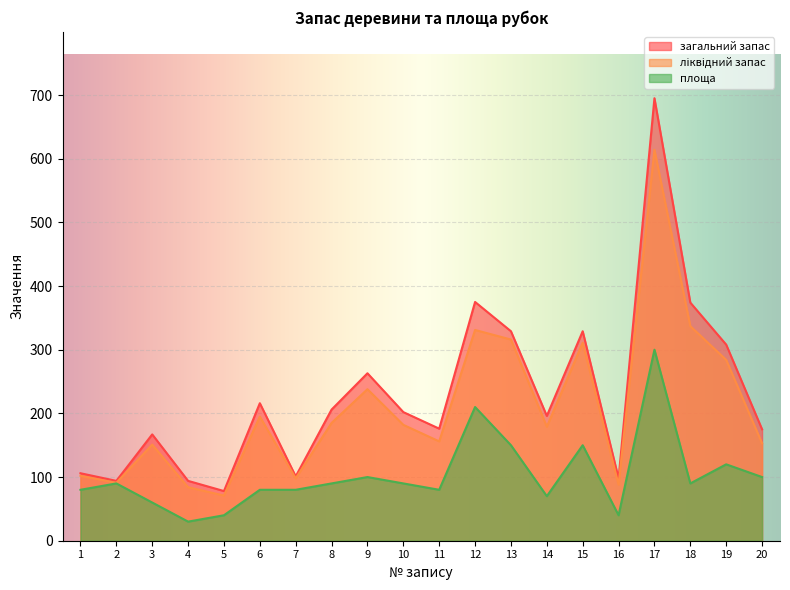

The ліквідний запас series shows 153 at 20. True or false?

True